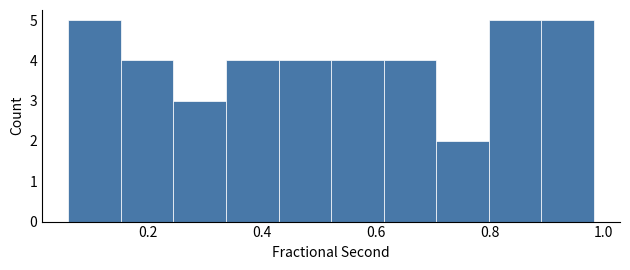

Reading left to right, transcribe this chart: for each bar, give the range it covers on the x-axis and its height. Neither the bar edges nor the heights are printed on the chart, so give them approximately, as read against the axes.

0.06 to 0.16: 5
0.16 to 0.24: 4
0.24 to 0.34: 3
0.34 to 0.42: 4
0.42 to 0.52: 4
0.52 to 0.62: 4
0.62 to 0.70: 4
0.70 to 0.80: 2
0.80 to 0.90: 5
0.90 to 0.98: 5